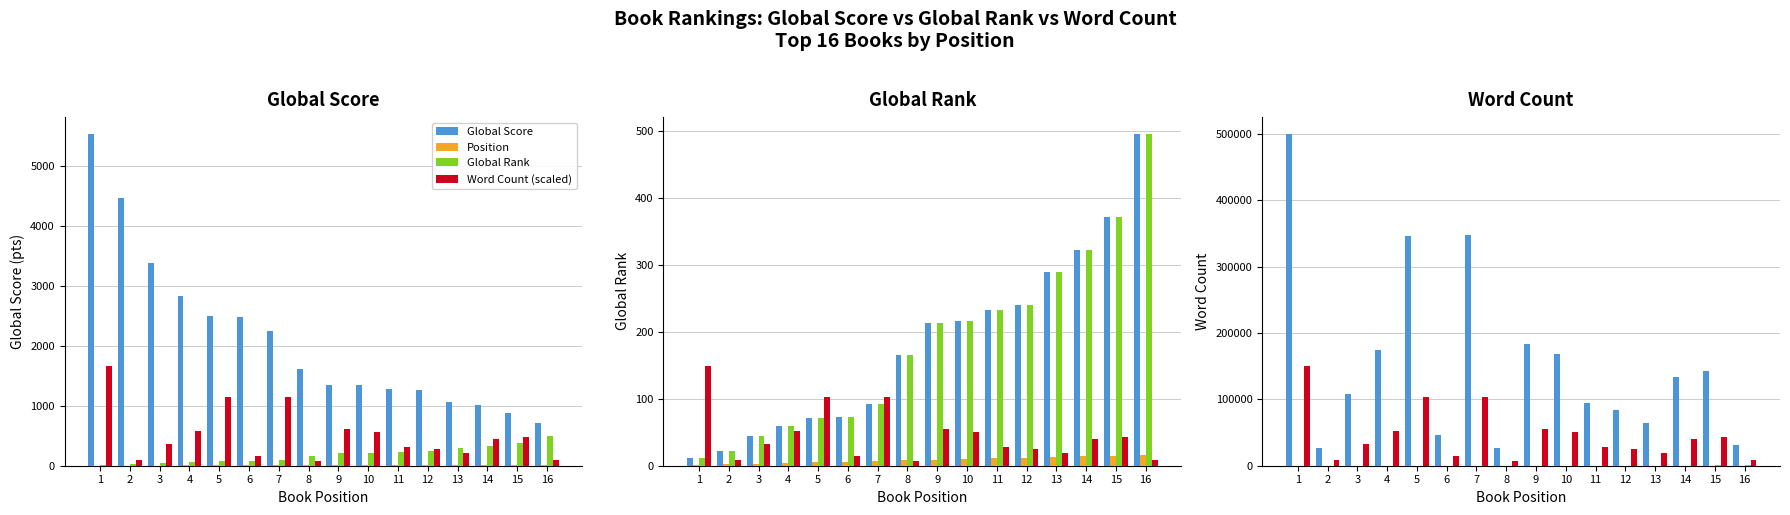

Which series has the largest total across all categories?

Word Count